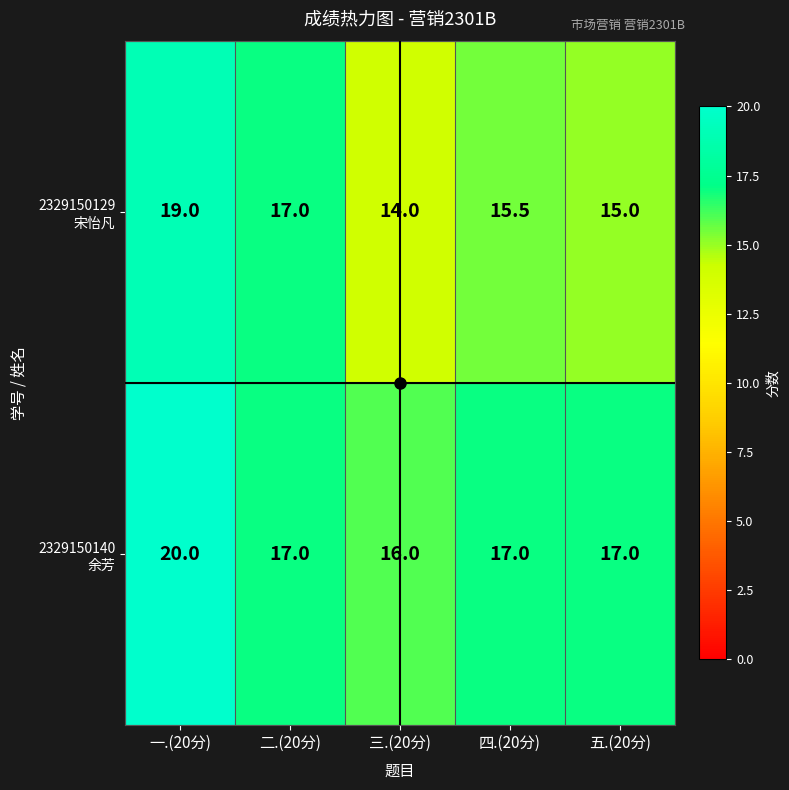

What is the greatest value displayed?

20.0